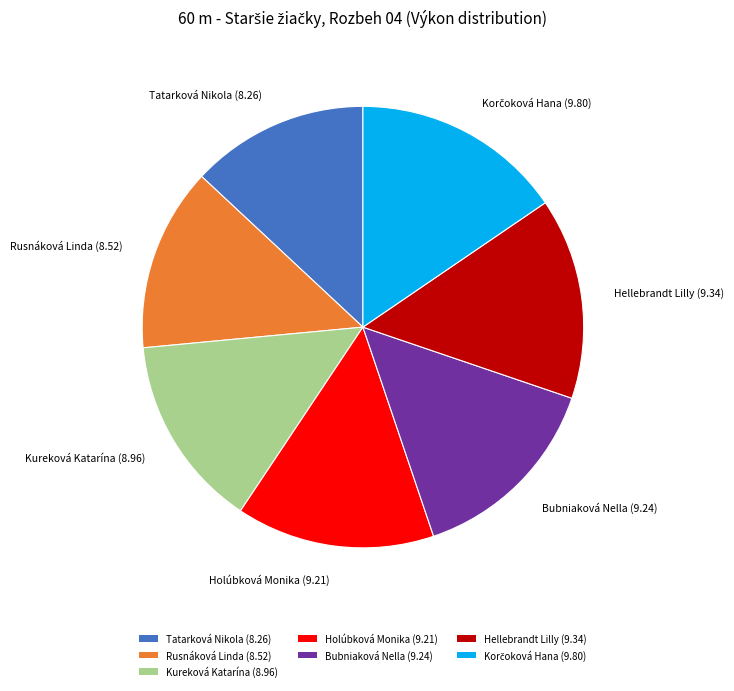

Combined, do Hellebrandt Lilly and Rusnáková Linda account for over 50%?

No